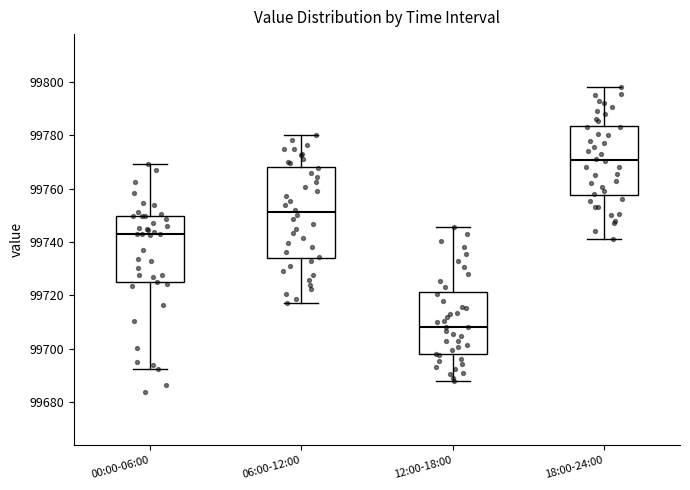

Where is the upper edge of the box for 06:00-12:00 on the y-axis? The values are not printed on the chart, so give them approximately, as read against the axis.

99768